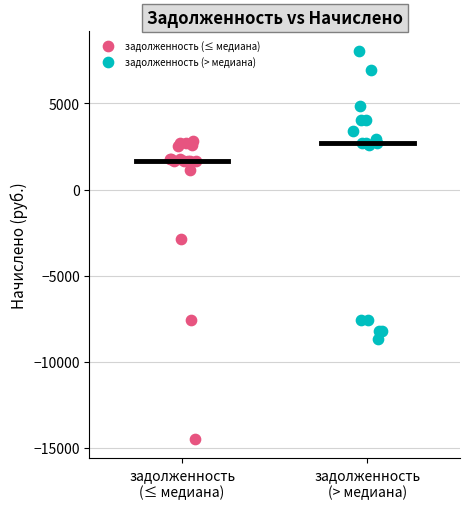

Which series contains the highest Y value?

задолженность (> медиана)